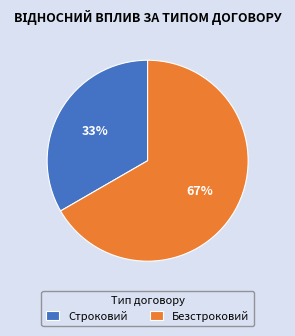

To the nearest percent, what is the combined percentage of Безстроковий and Строковий?

100%